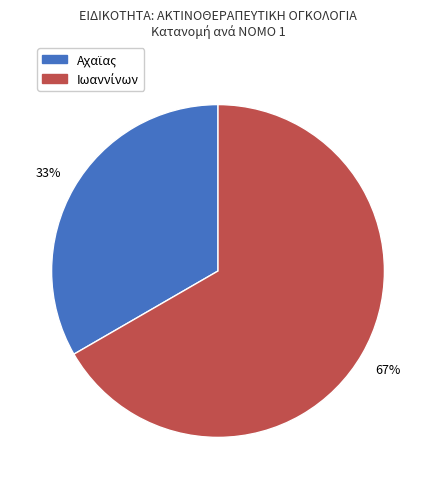

How many segments does this pie chart have?

2